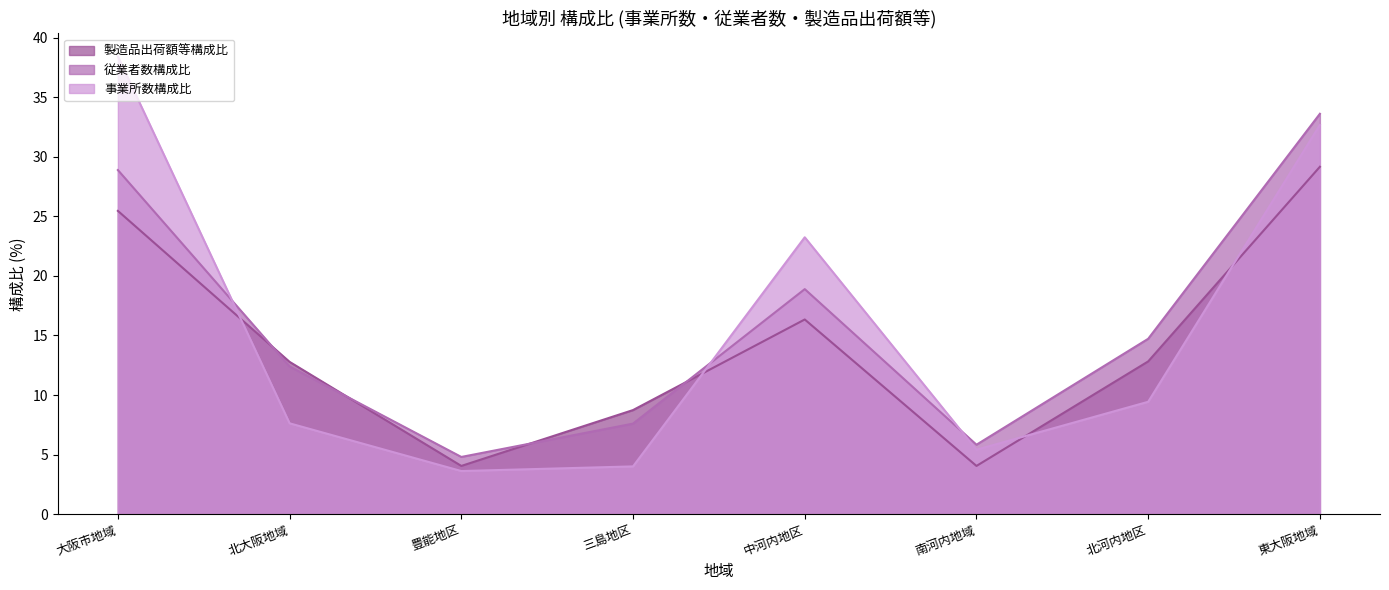

At which label does 製造品出荷額等構成比 reach its peak?

東大阪地域